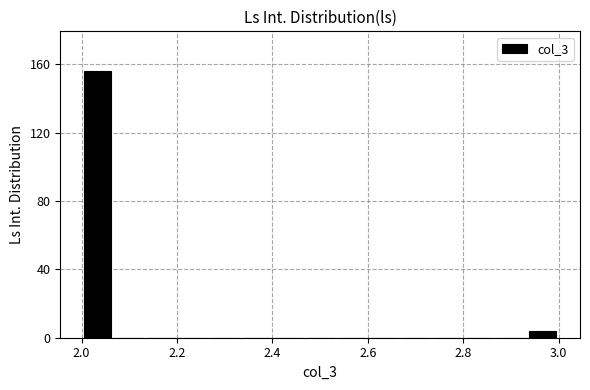

Around what value on the x-axis is the tallest bar? Give the approximate position of its centre, as read against the axis.

2.04